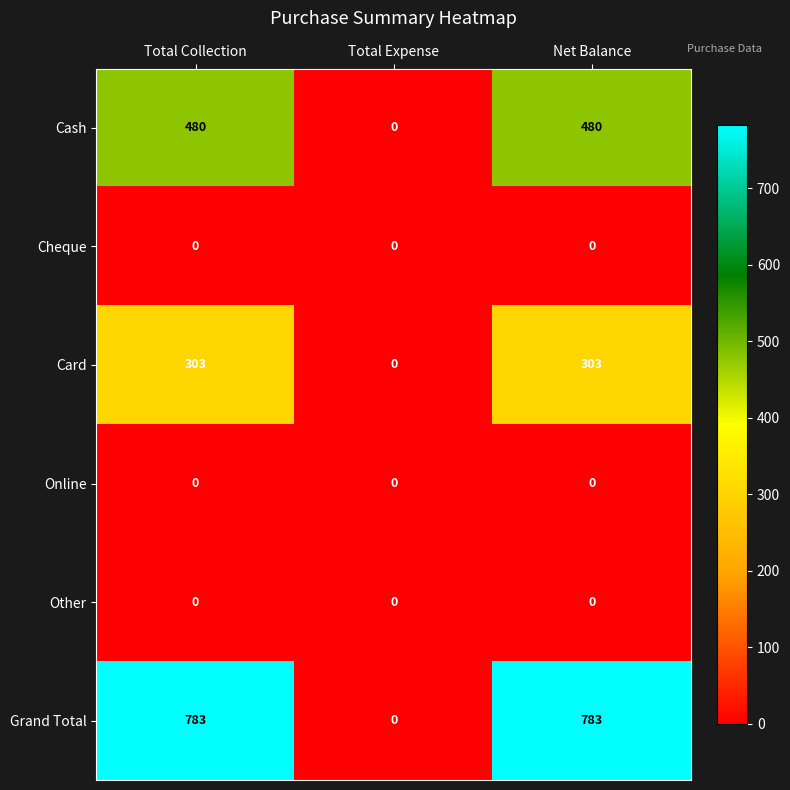

Reading left to right, list all the values displayed in this chart.

Cash: 480	0	480
Cheque: 0	0	0
Card: 303	0	303
Online: 0	0	0
Other: 0	0	0
Grand Total: 783	0	783